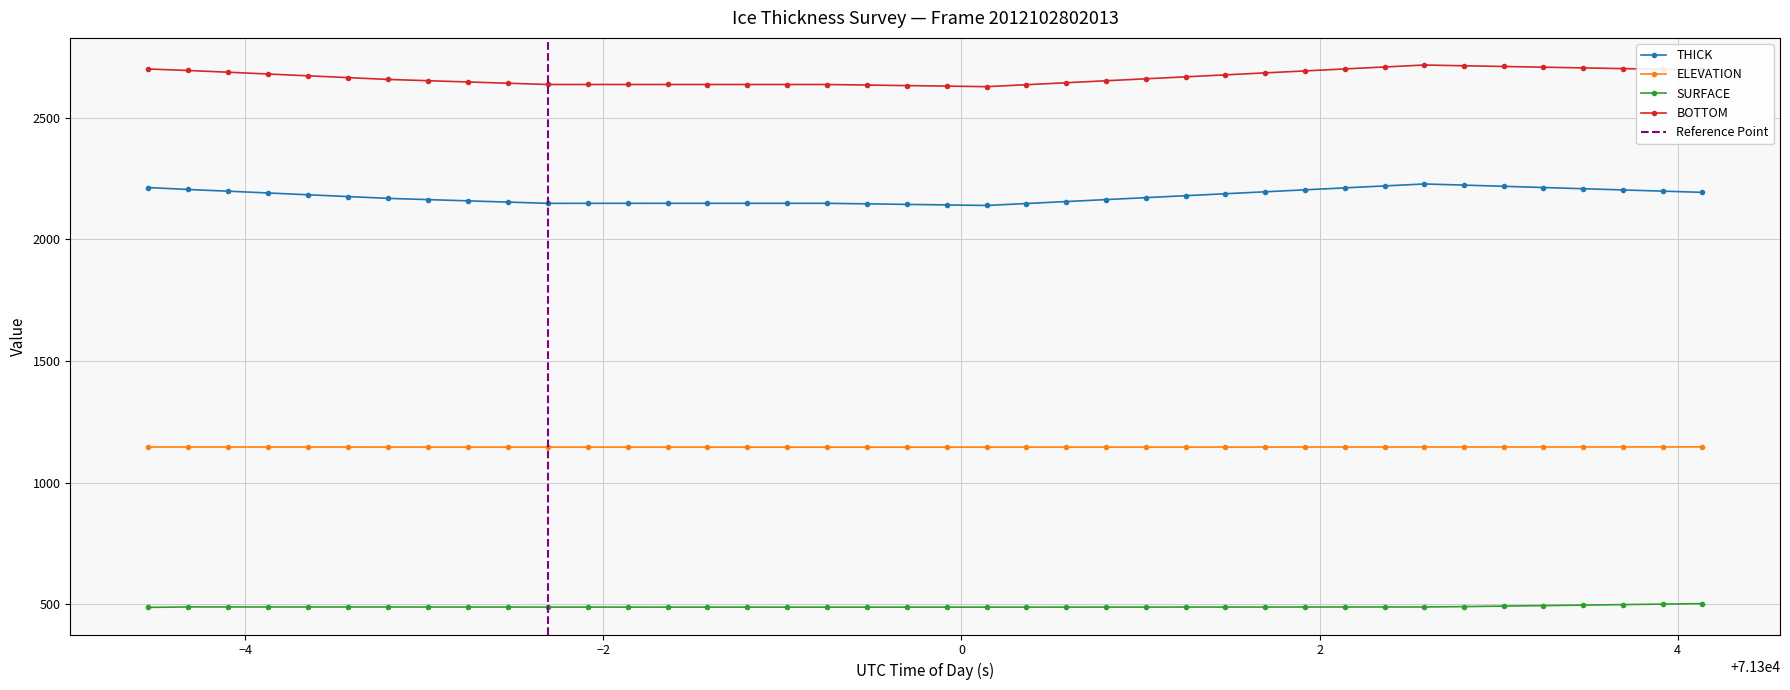

What is the value of the SURFACE point at the 22nd from the left?

488.4